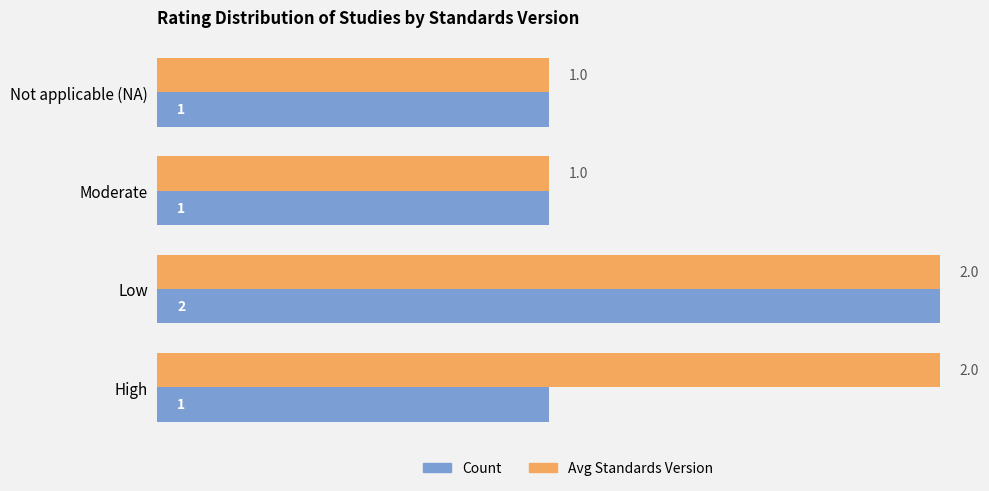

Rank the series by their average value, from lowest to highest.

Count, Avg Standards Version